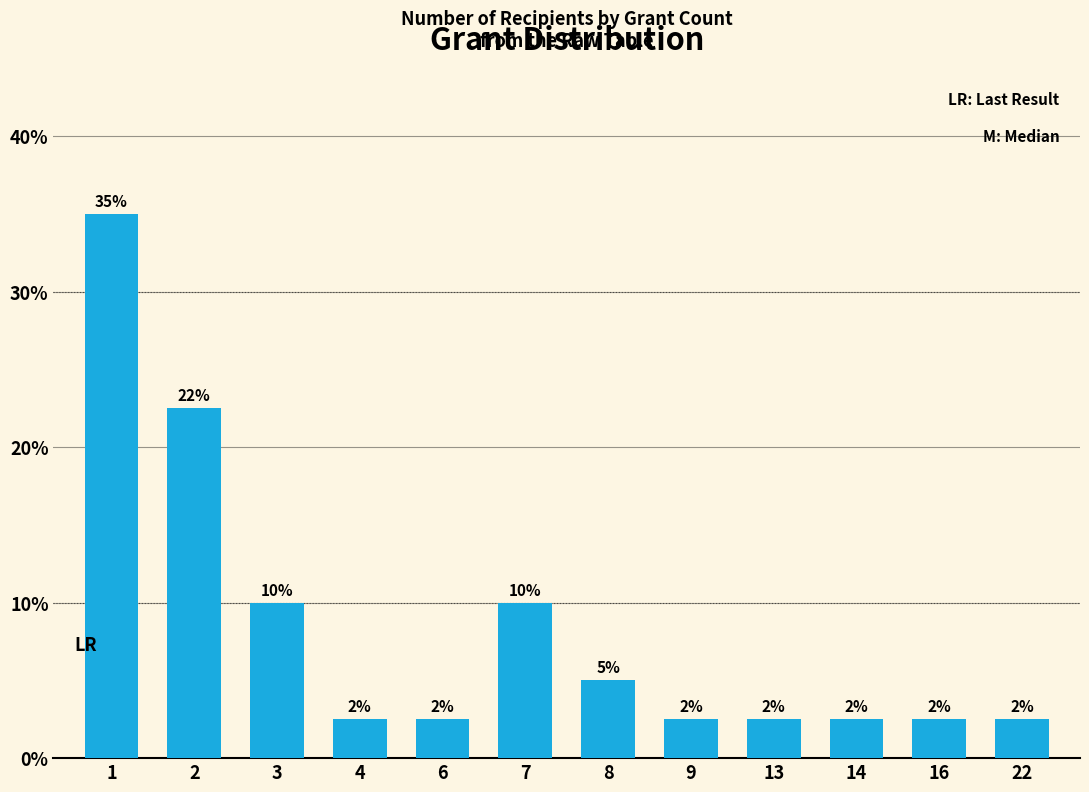

What is the sum of all values?

100.0